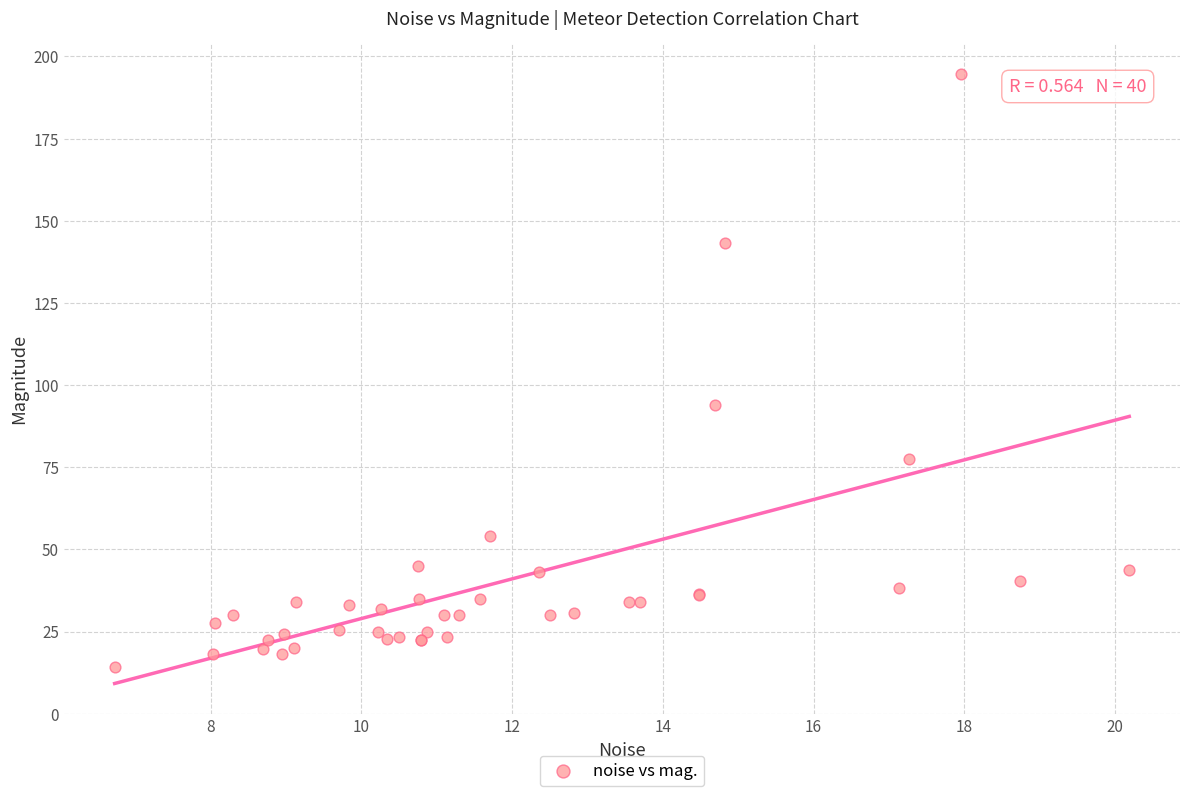

What Y value in the scatter plot is closest to 104?

93.9